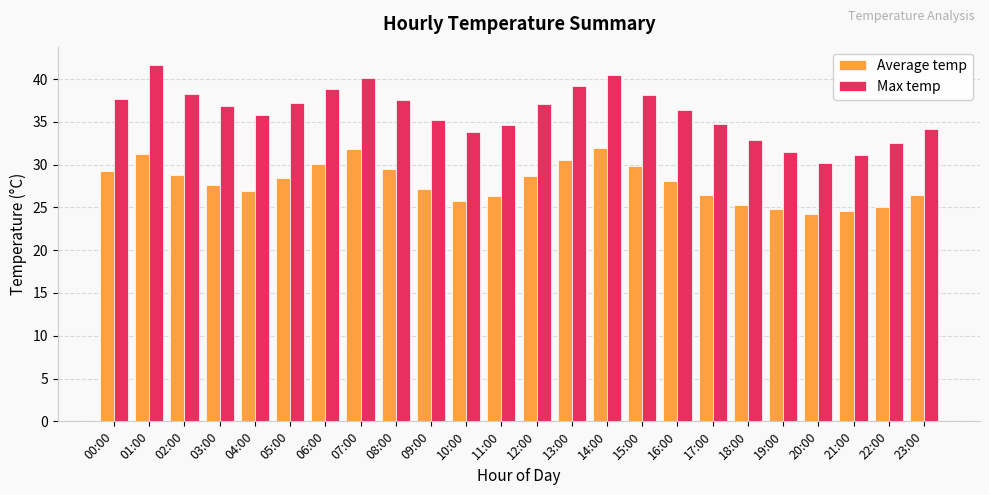

What is the label of the 13th bar from the left?

12:00